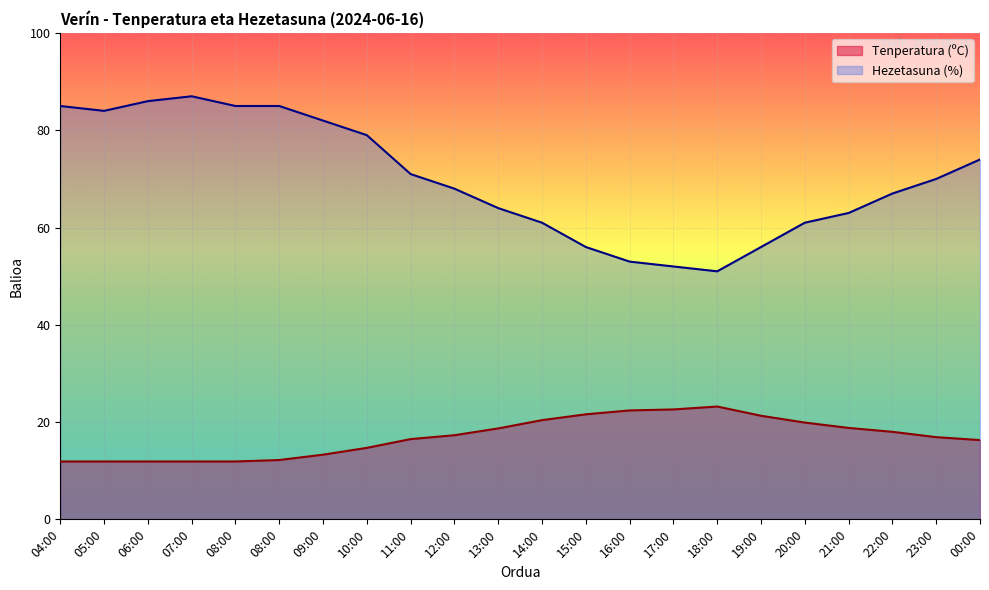

True or false: Tenperatura (ºC) and Hezetasuna (%) intersect in this chart.

False